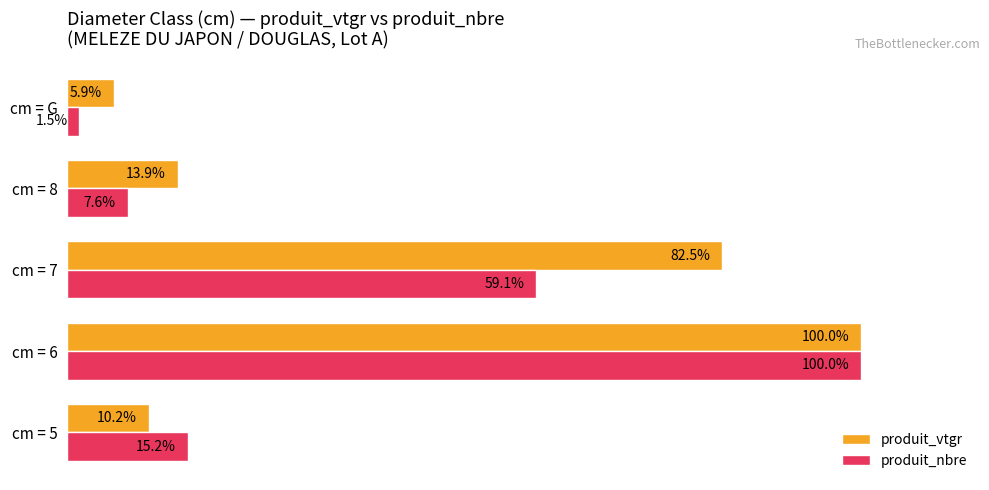

At cm = 7, list the series in order from largest to smallest.

produit_vtgr, produit_nbre